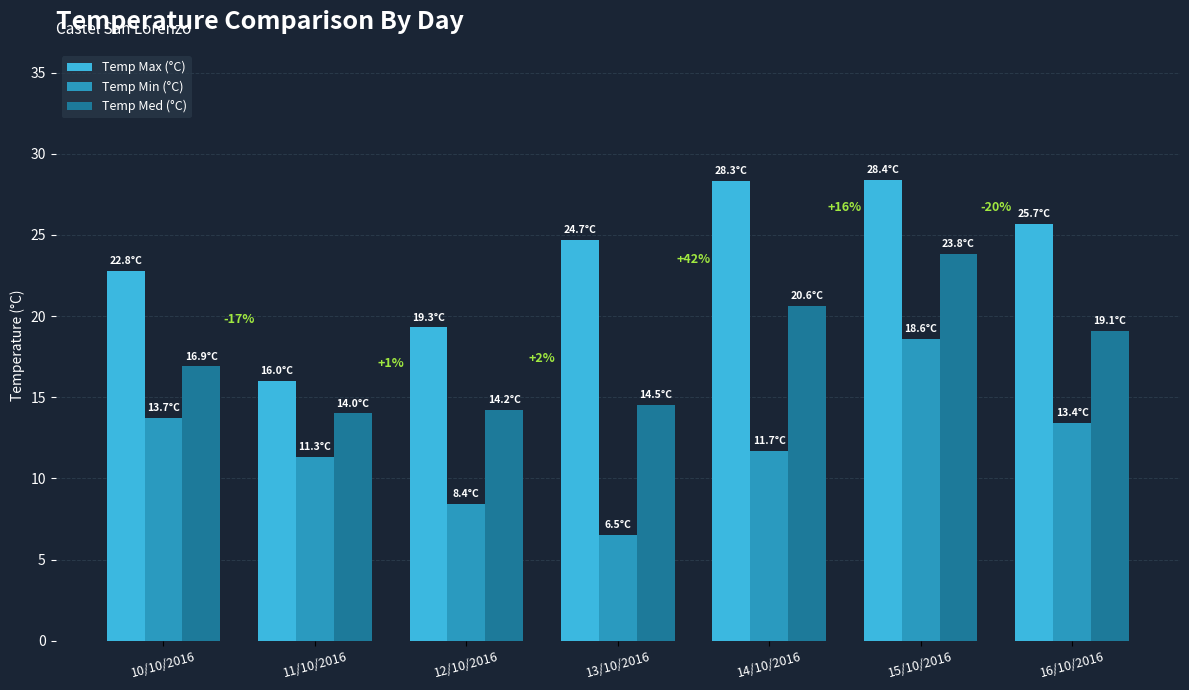

At which label is Temp Max (°C) closest to 22?

10/10/2016